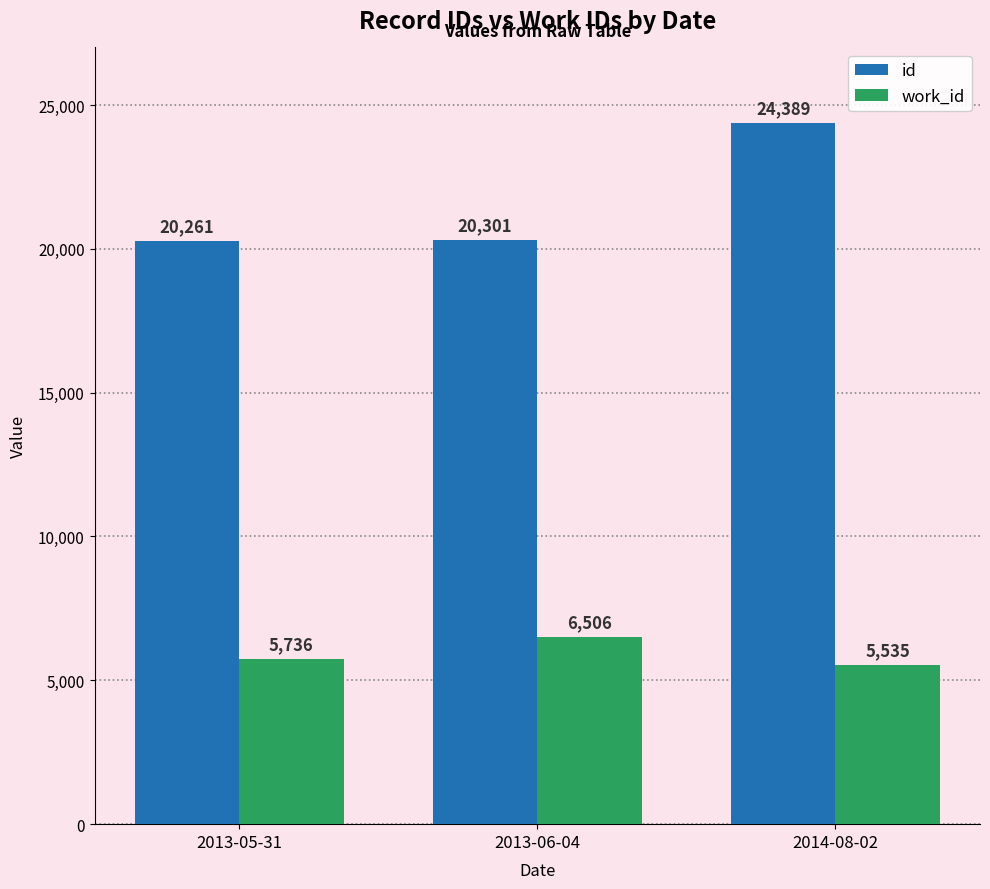

How many series are shown in this chart?

2